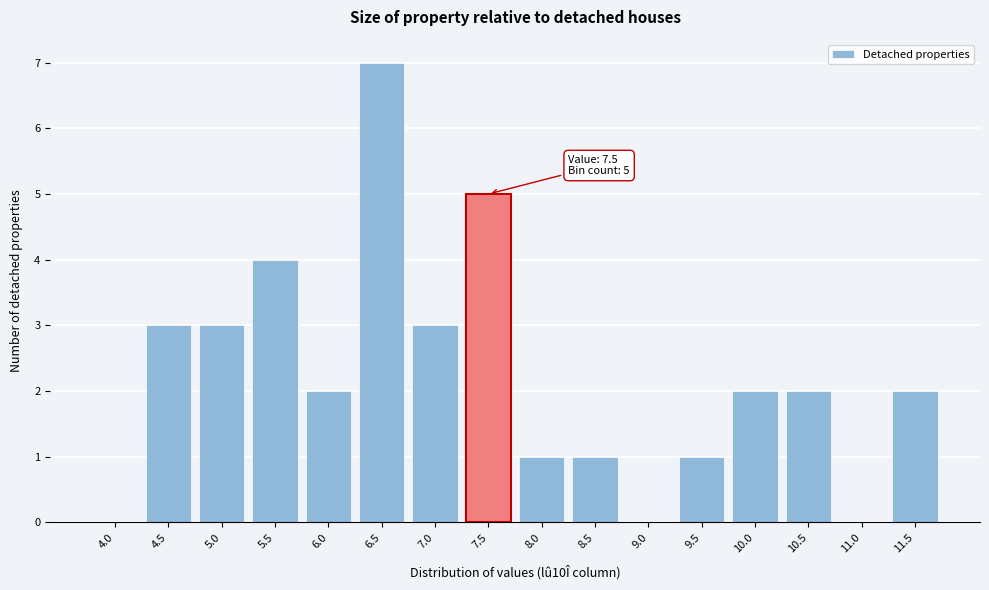

Reading right to left, transcribe all the data shown in this chart.

11.5=2	11.0=0	10.5=2	10.0=2	9.5=1	9.0=0	8.5=1	8.0=1	7.5=5	7.0=3	6.5=7	6.0=2	5.5=4	5.0=3	4.5=3	4.0=0